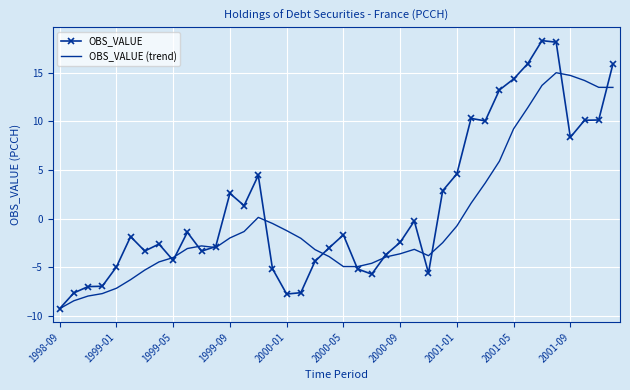

Which series has the largest total across all categories?

OBS_VALUE